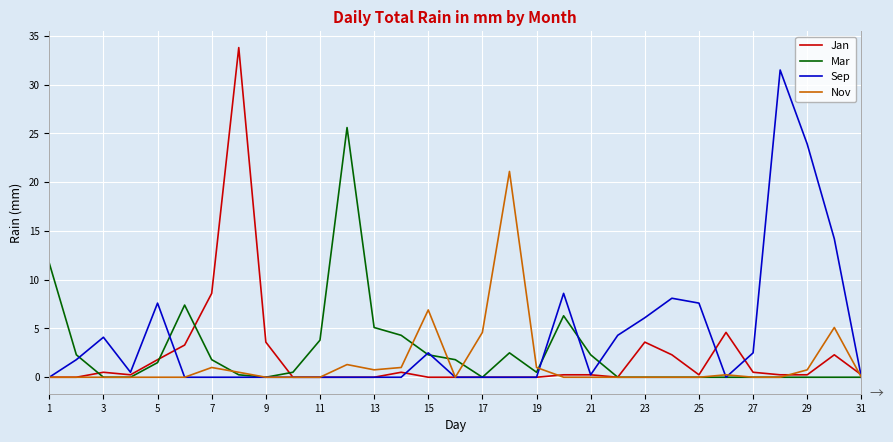

What is the highest value of the Mar series?

25.6